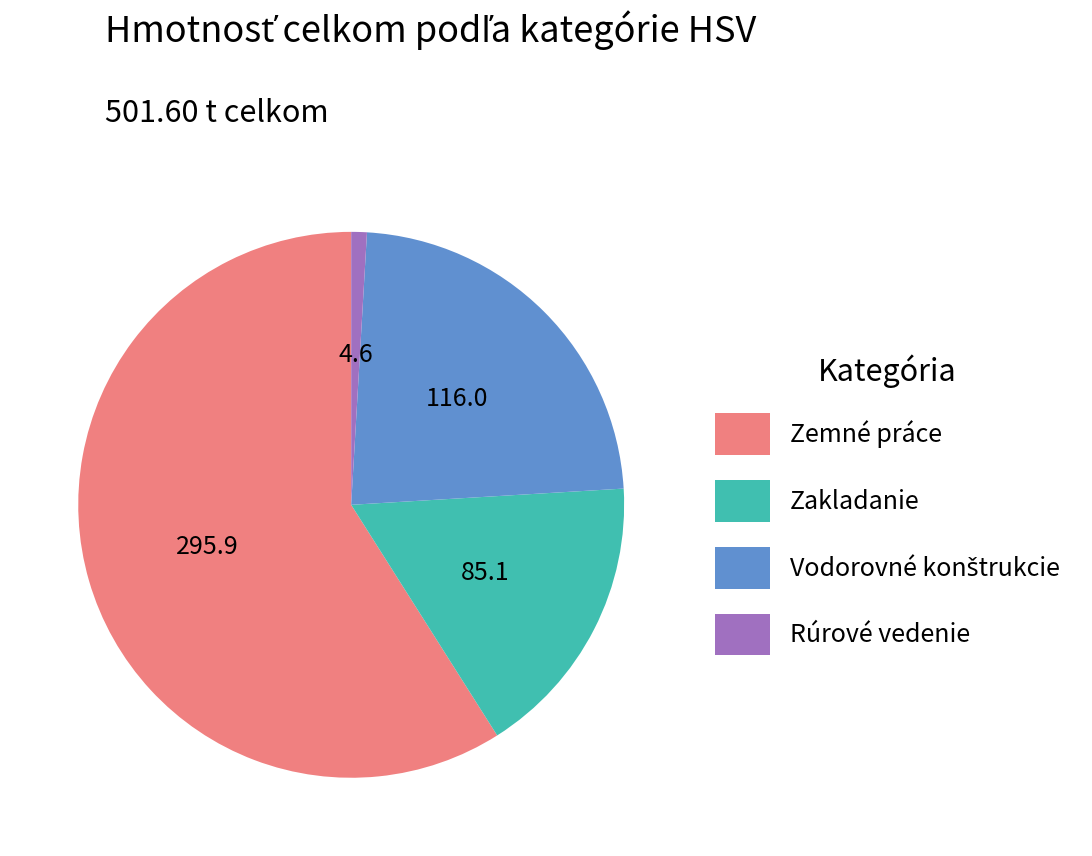

Is there any slice that represents more than half of the pie?

Yes